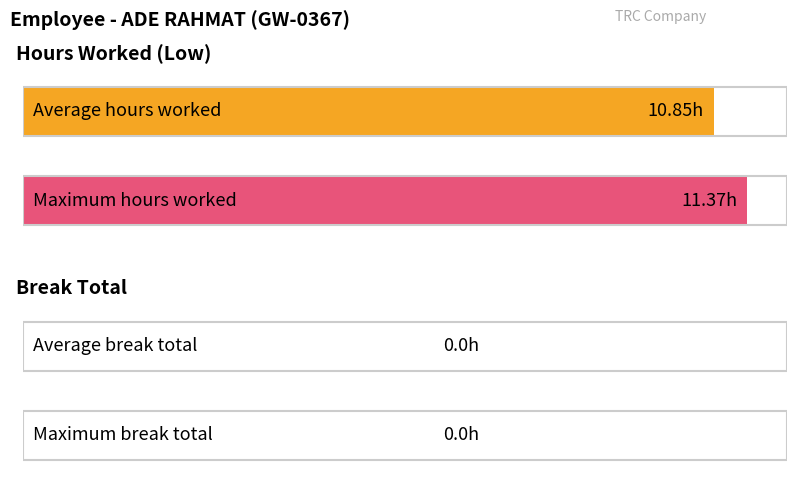

Which series has the largest range (max minus min)?

Low (Hours Worked)